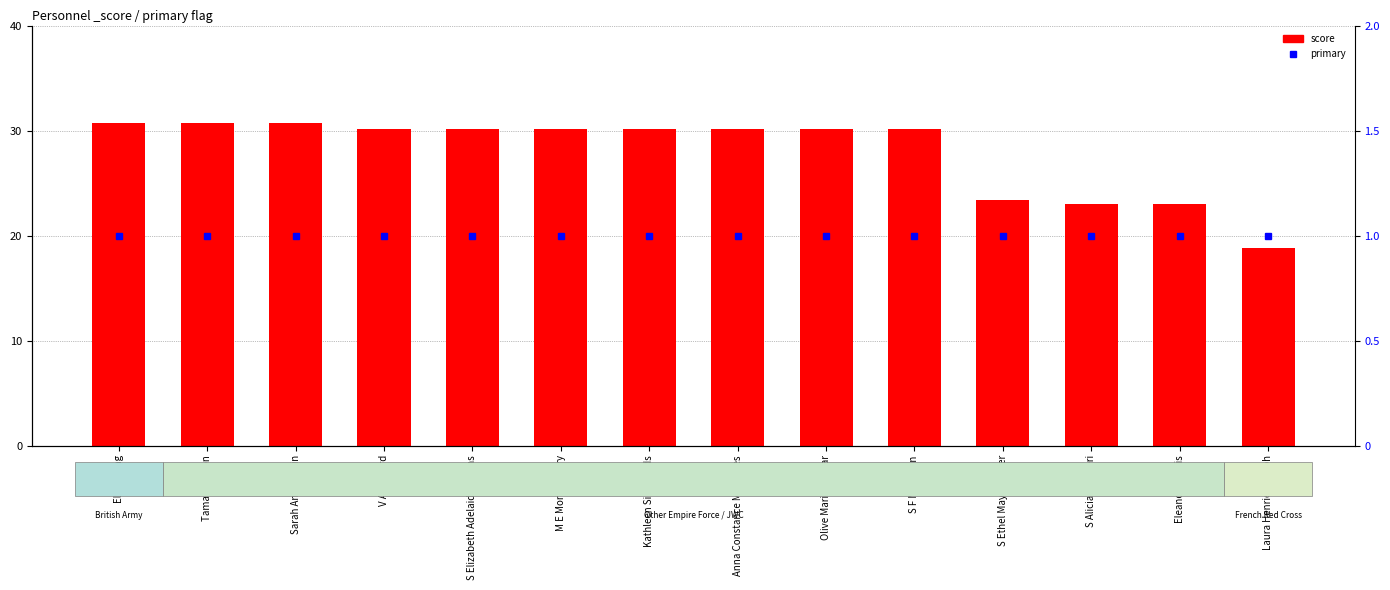

What is the sum of all score values?

391.1